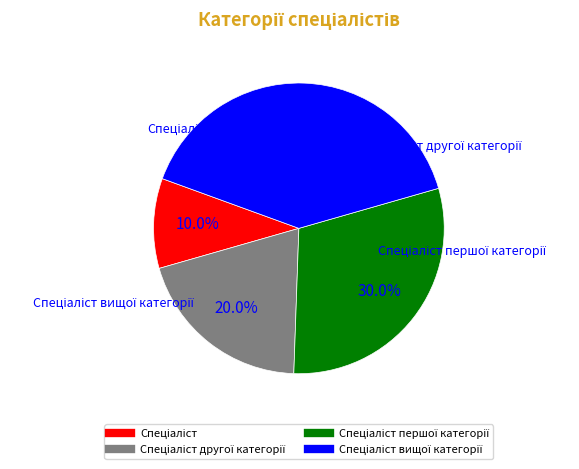

Does any single category account for the majority?

No